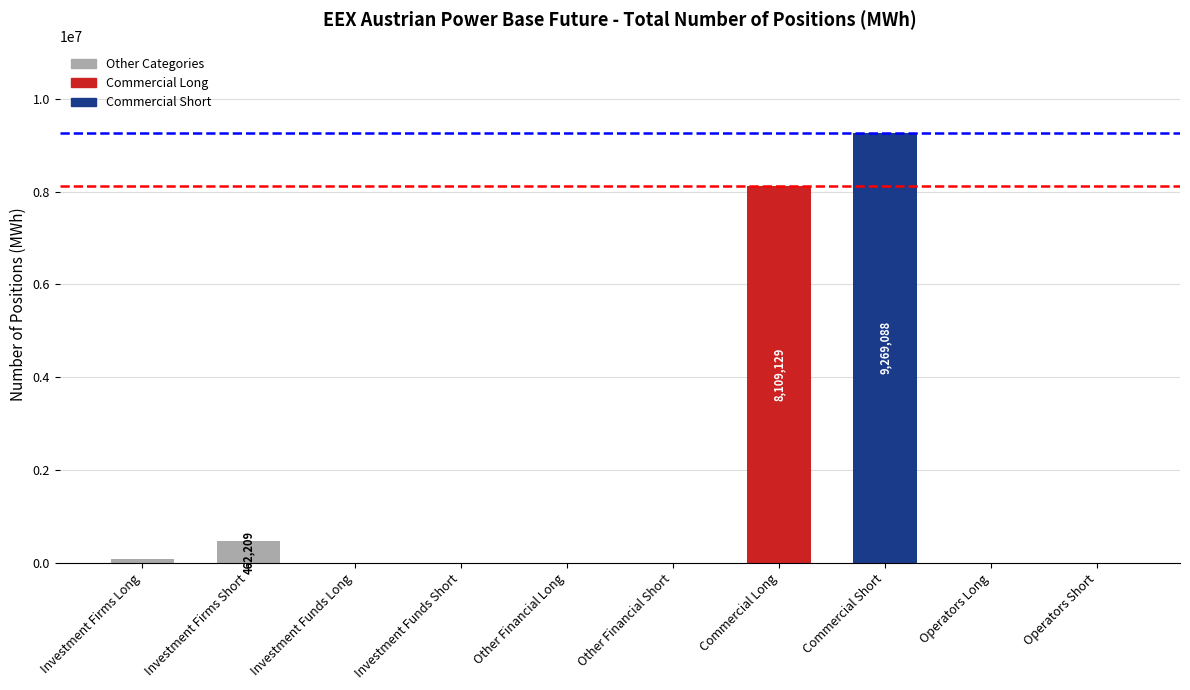

True or false: the data shows 462209 at Investment Firms Short.

True